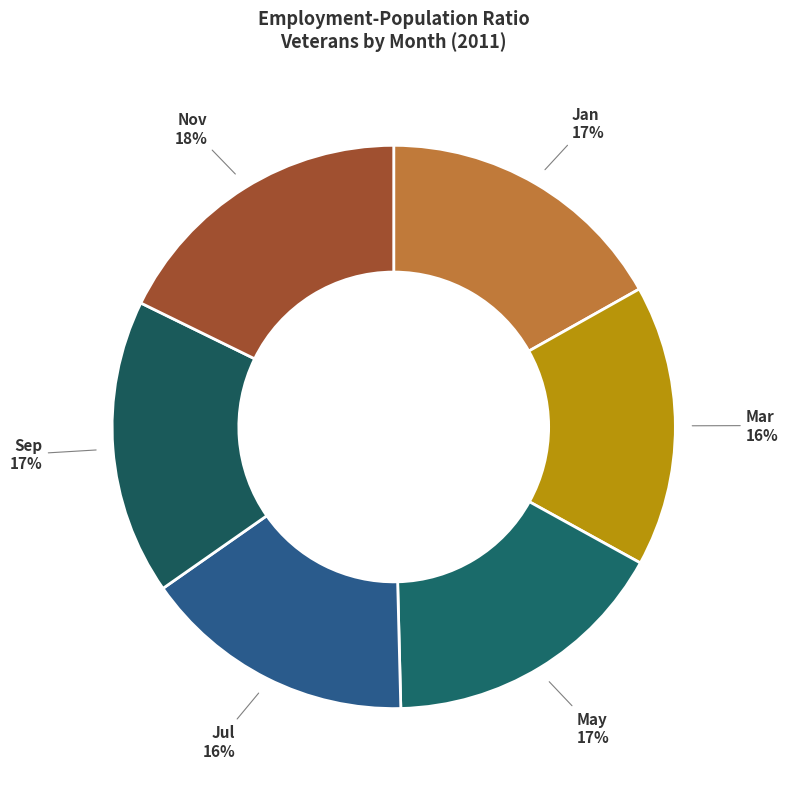

Is it true that Jul is 9% of the pie?

False